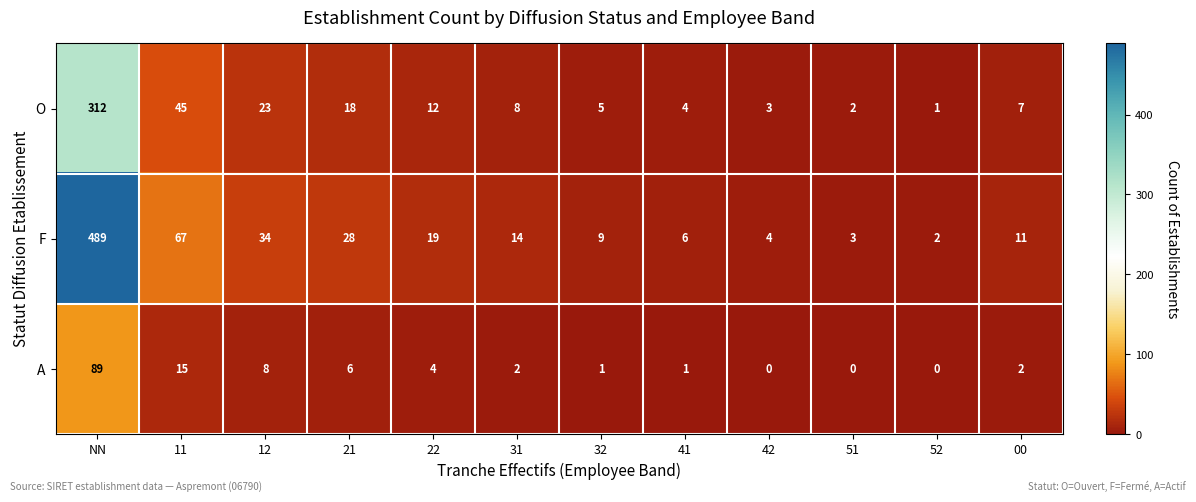

The value of O at 12 is 14. True or false?

False